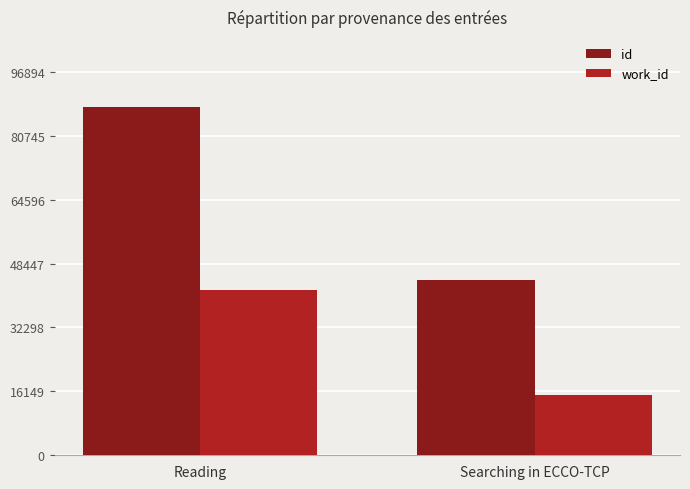

What is the sum of the id values at Searching in ECCO-TCP and Reading?

132464